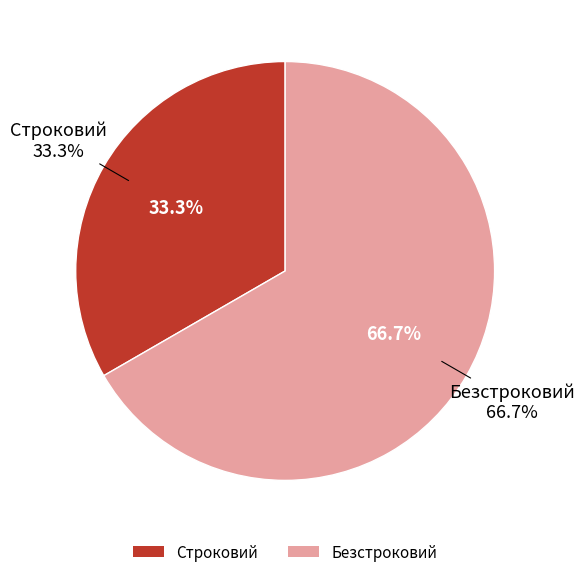

Do Безстроковий and Строковий together represent more than half of the pie?

Yes